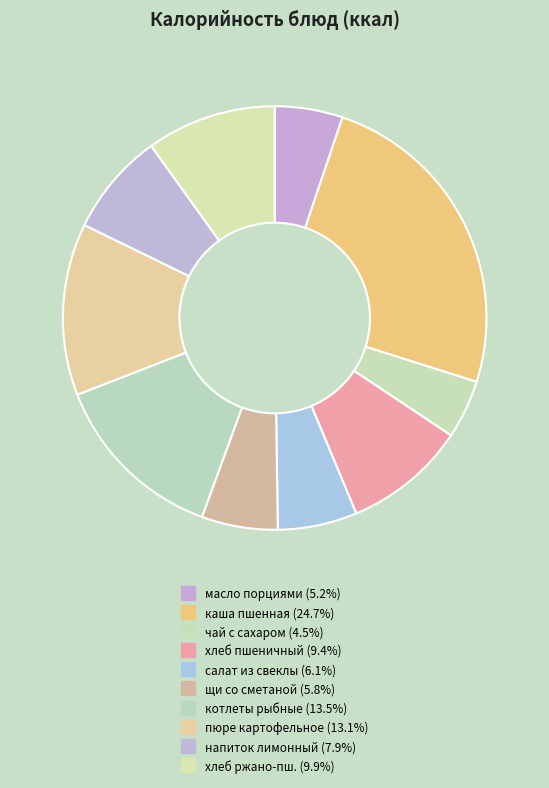

To the nearest percent, what is the difference between the largest and smallest slice percentages?

20%